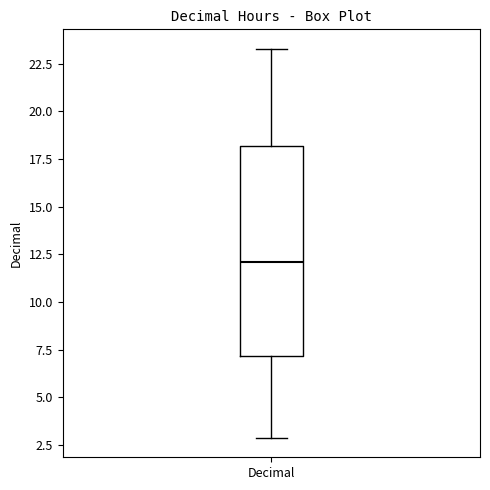

Read this box plot against the y-axis: the position of the median line, the range covered by the box, and the ends of both whiskers. The values are not printed on the chart, so give them approximately, as read against the axis.

median 12.0, box 7.0 to 18.0, whiskers 3.0 to 23.5